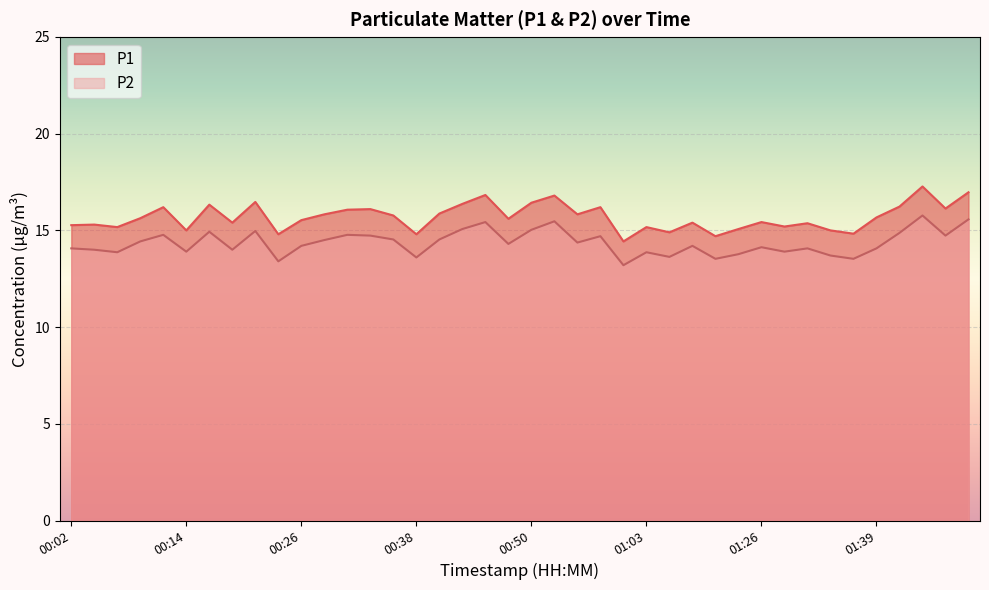

True or false: P2 and P1 intersect in this chart.

False